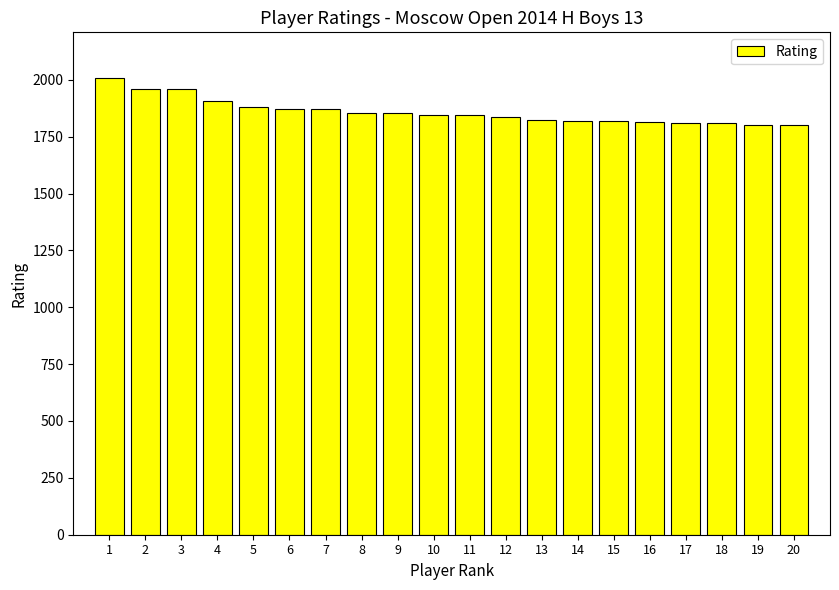

What is the ratio of the value at 8 to the value at 18?

1.0